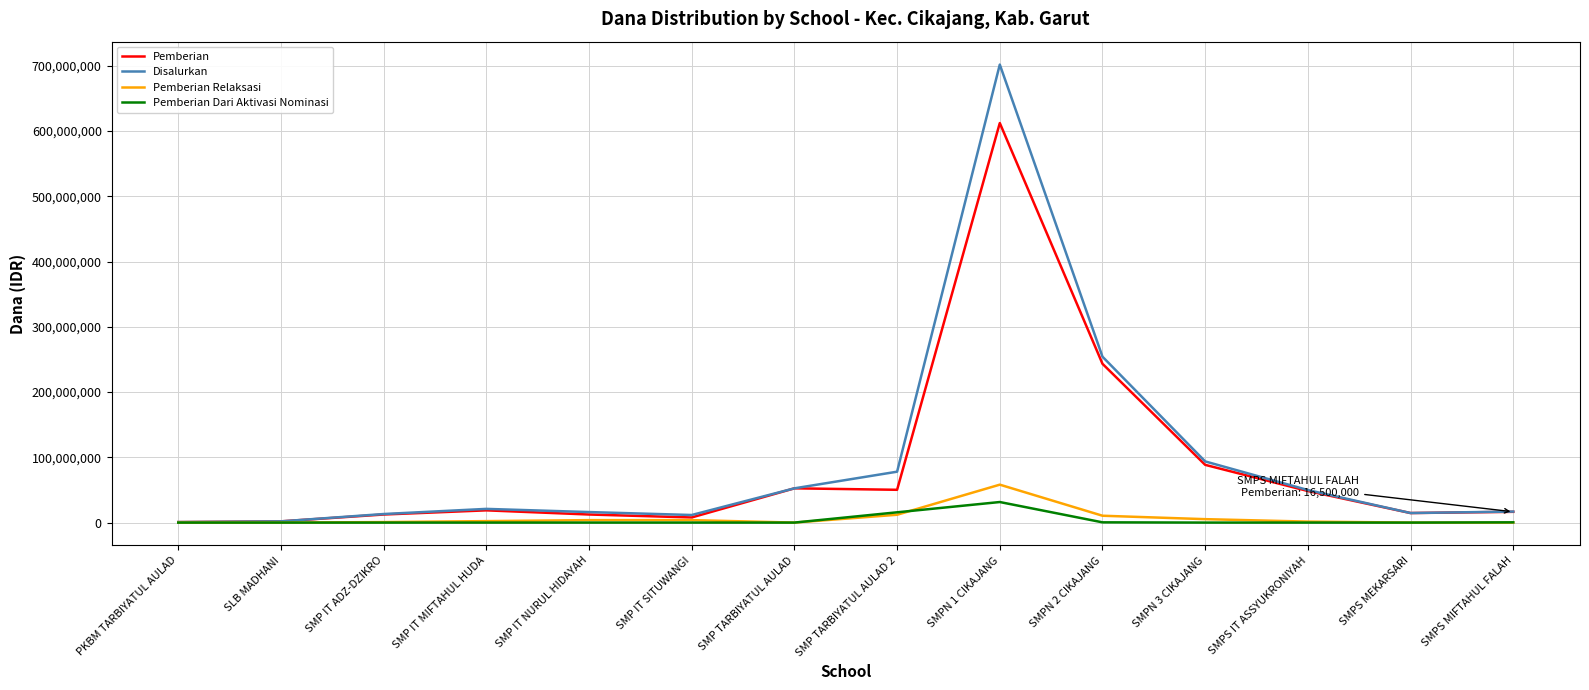

The value of Disalurkan at SMPS IT ASSYUKRONIYAH is 49875000. True or false?

True